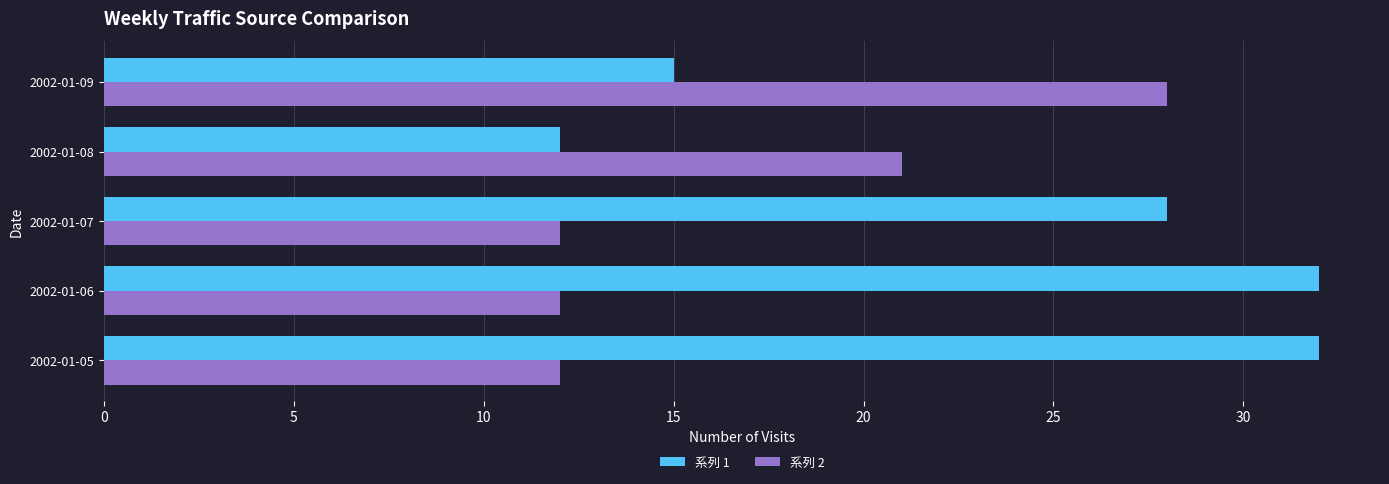

What is the maximum value for 系列 1?

32